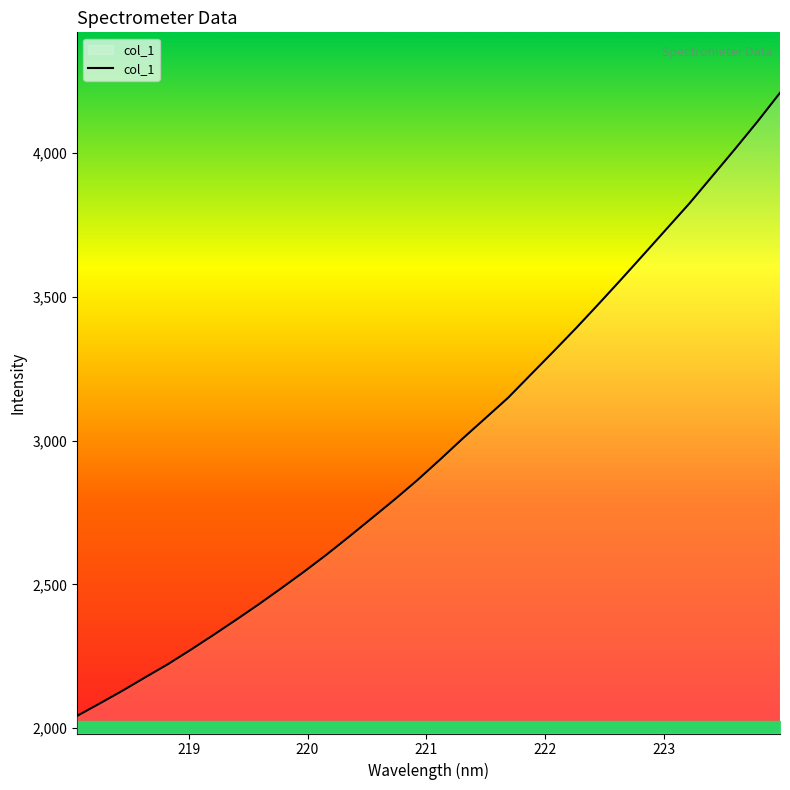

What is the difference between the second highest and minimum values?

2066.9